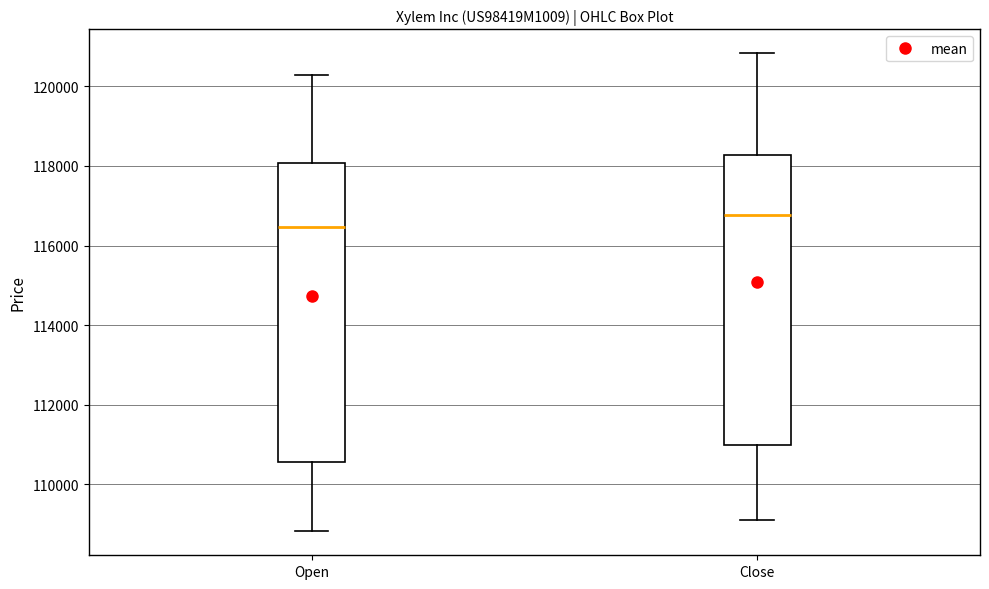

Reading left to right, transcribe this box plot: for each box, give where its median line is, the range the box spans, and where its two whiskers end, as read against the y-axis. The values are not printed on the chart, so give them approximately, as read against the axis.

Open: median 116400, box 110600 to 118000, whiskers 108800 to 120200
Close: median 116800, box 111000 to 118200, whiskers 109200 to 120800